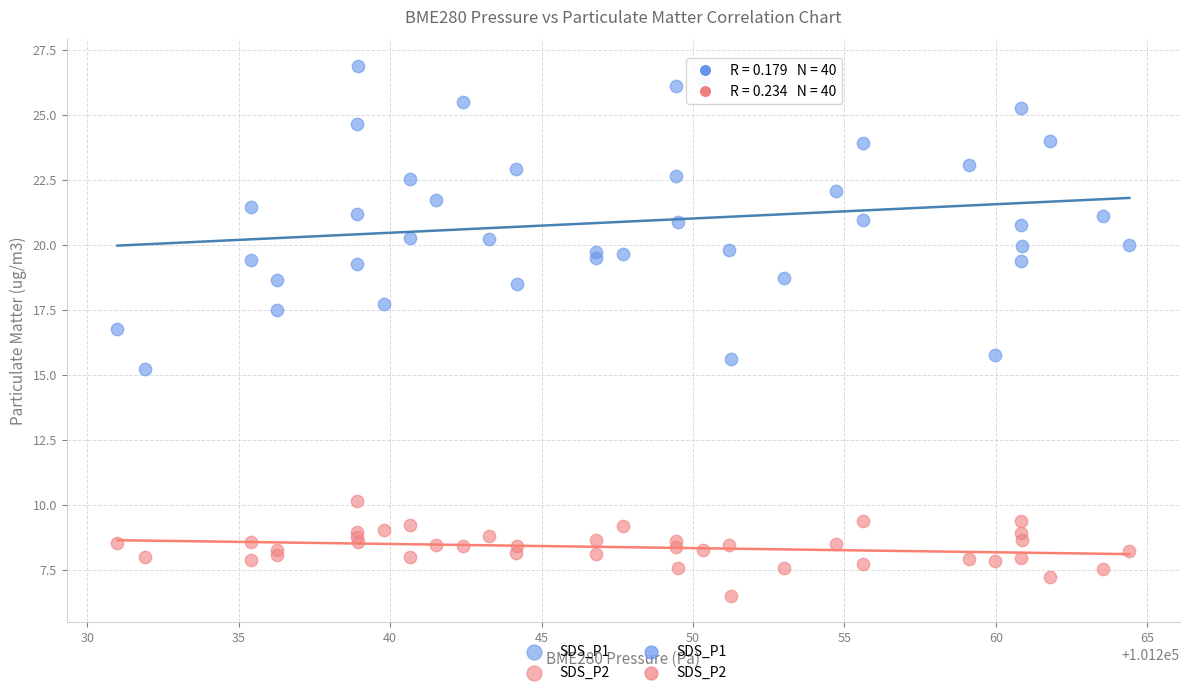

Which series reaches the maximum Y coordinate?

SDS_P1